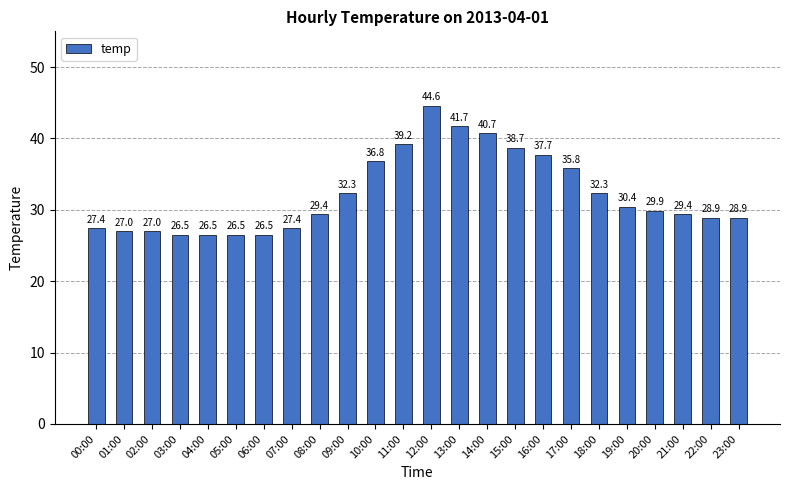

Does the chart contain any negative values?

No